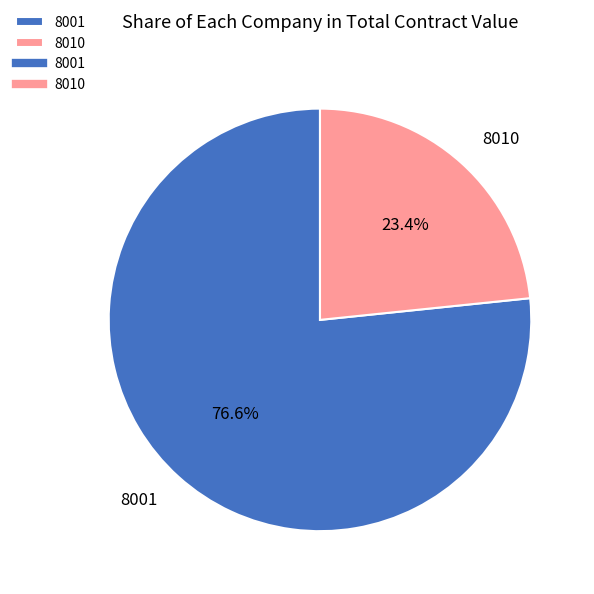

Which category accounts for the majority?

8001